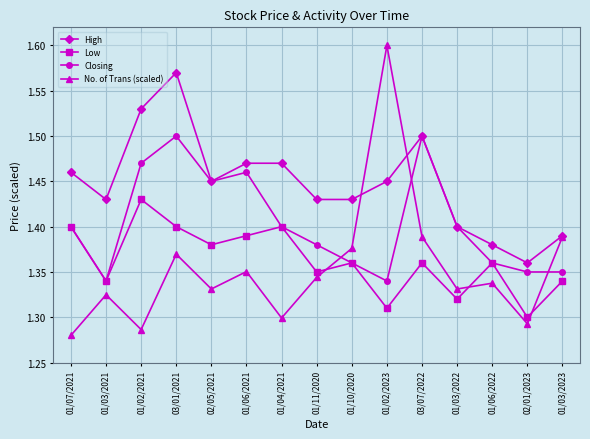

Rank the series by their maximum value, from lowest to highest.

Low, Closing, High, No. of Trans (scaled)